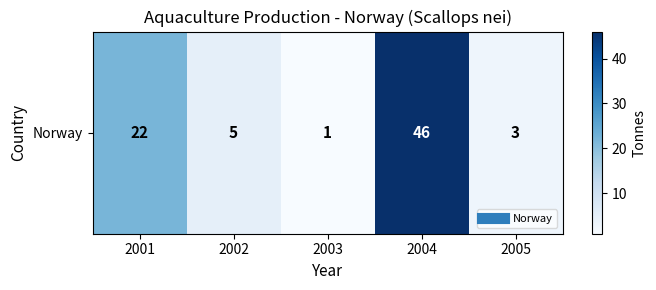

How many values are below 5?

2